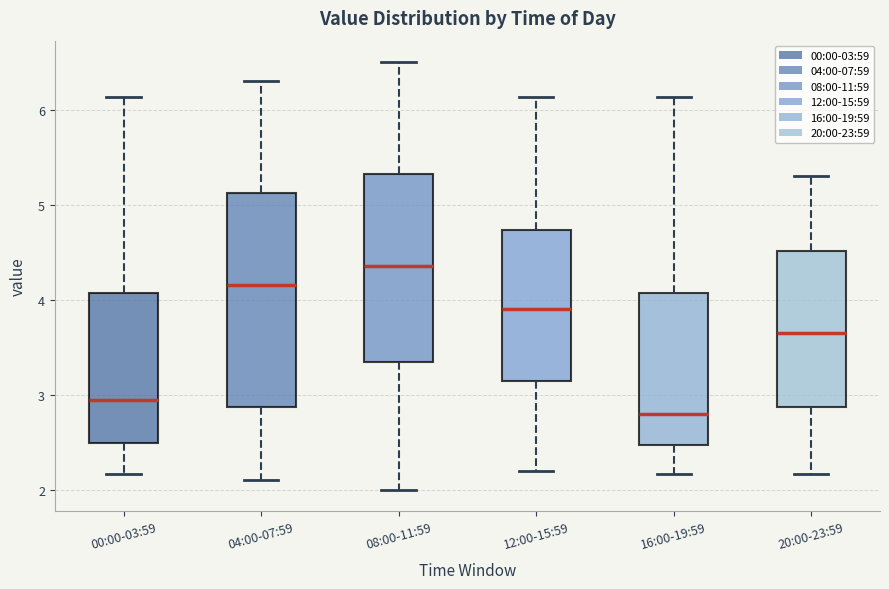

Which box has the highest median line?

08:00-11:59